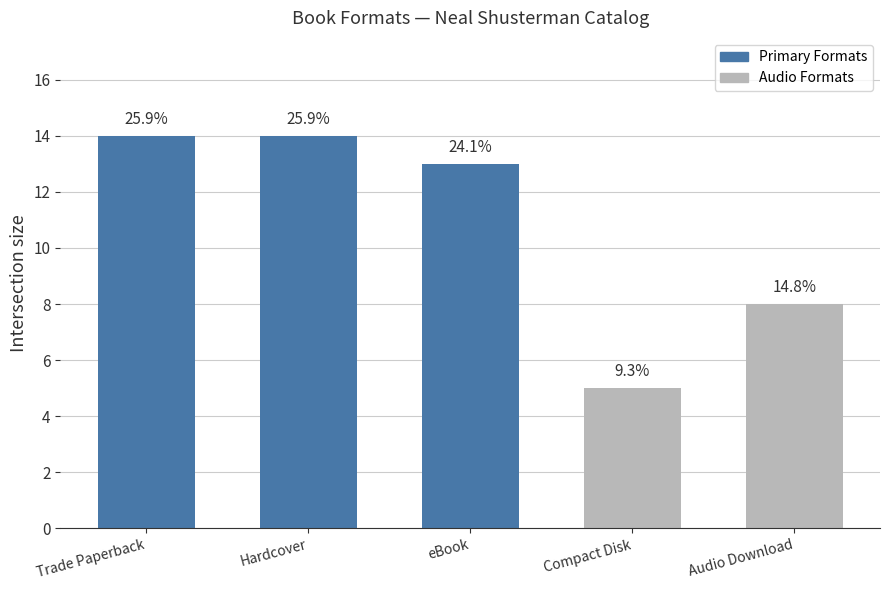

How many bars are there in total?

5